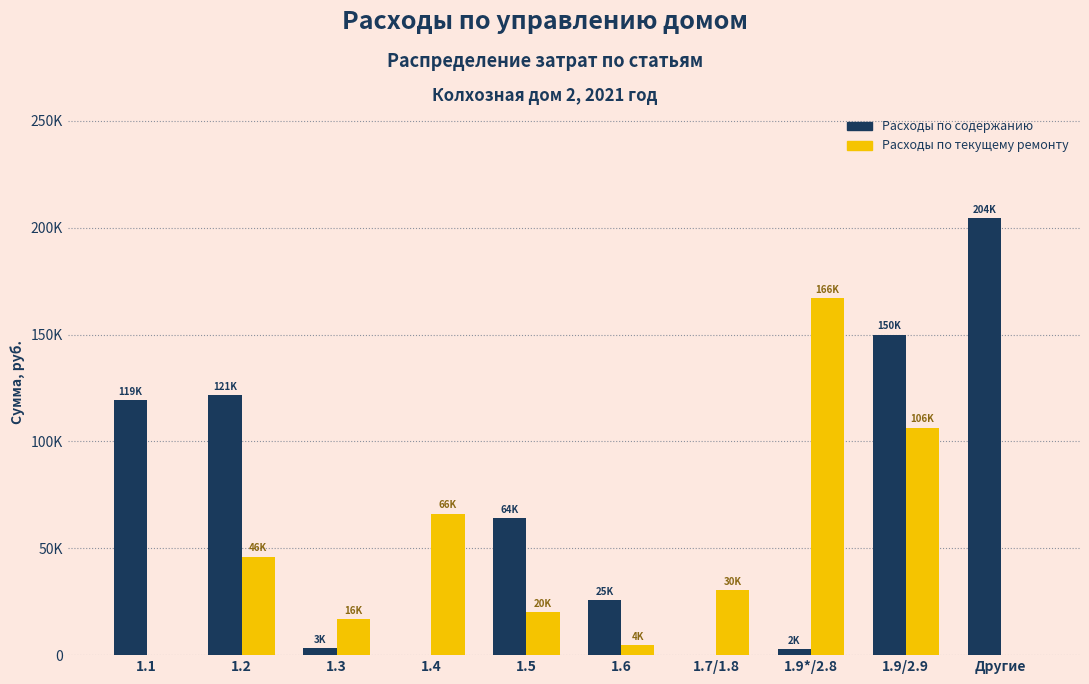

What are all the series names shown in the legend?

Расходы по содержанию, Расходы по текущему ремонту